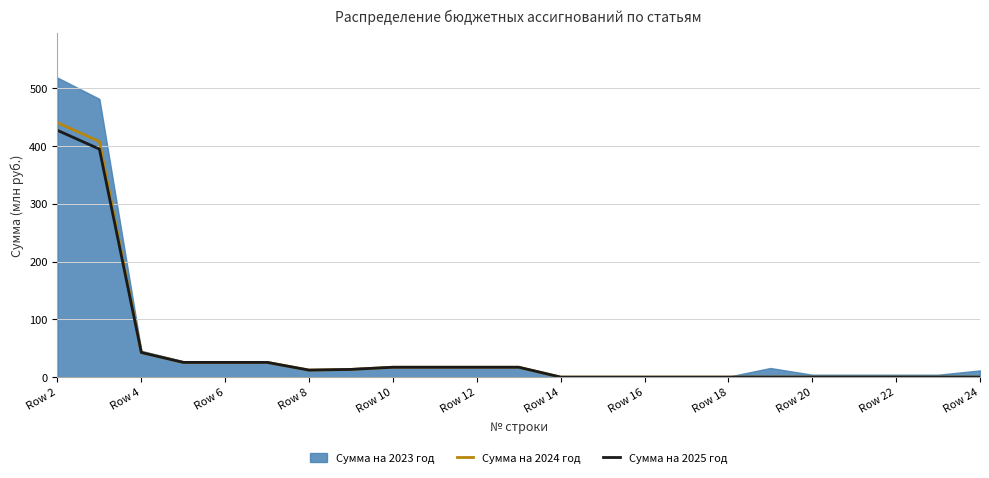

Is the value of Сумма на 2024 год at Row 2 greater than the value of Сумма на 2025 год at 15?

Yes